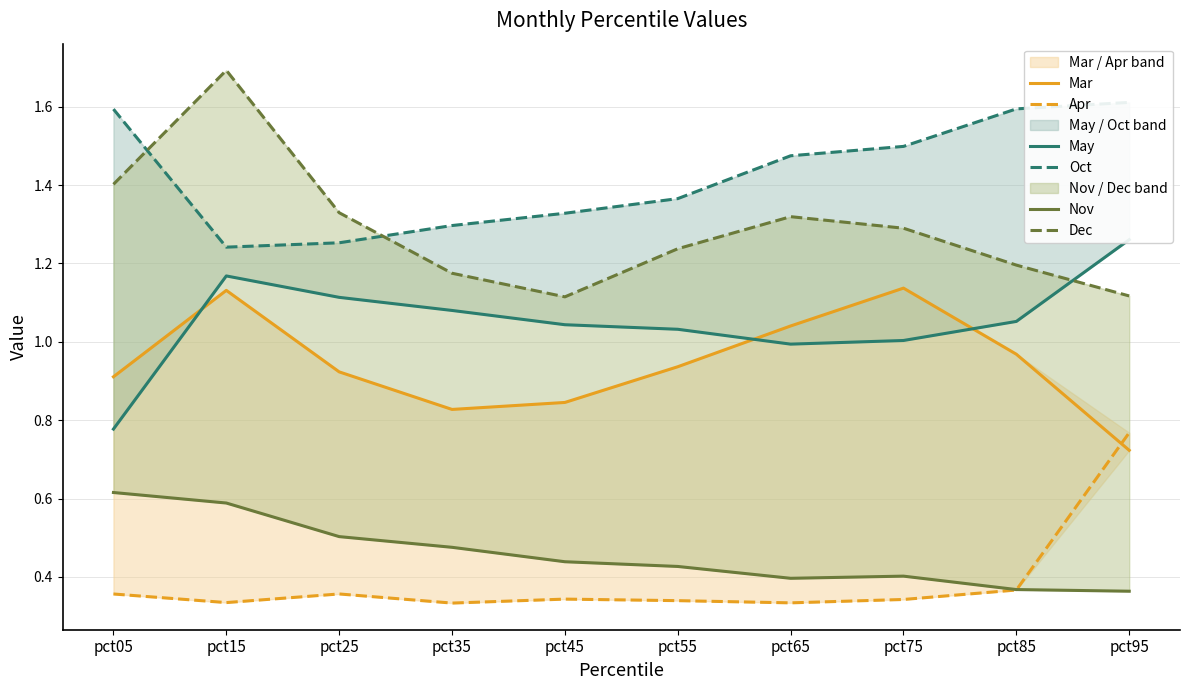

What is the difference between the highest and lowest values at pct55?

1.0